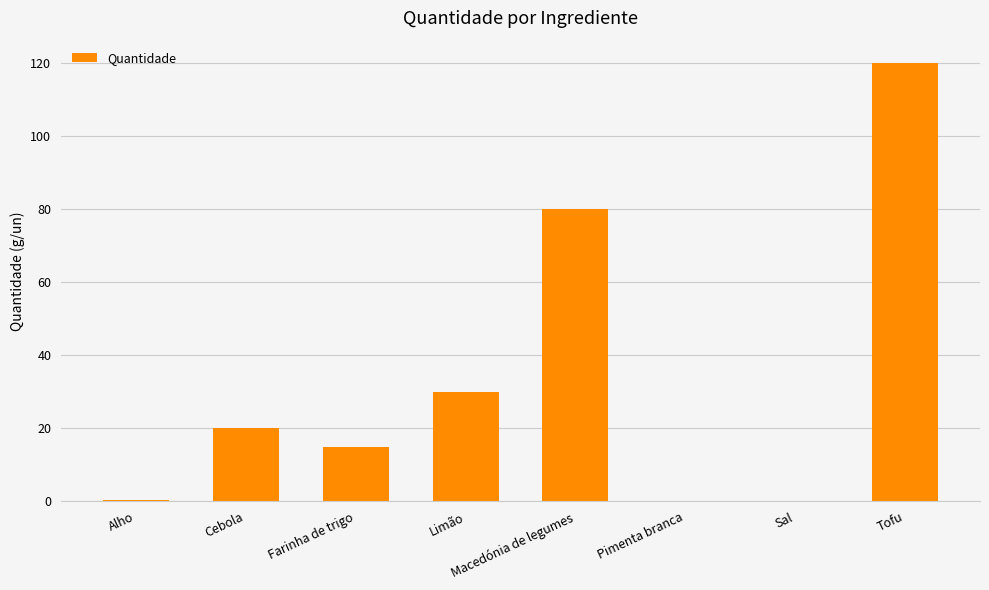

How many categories are shown in the chart?

8